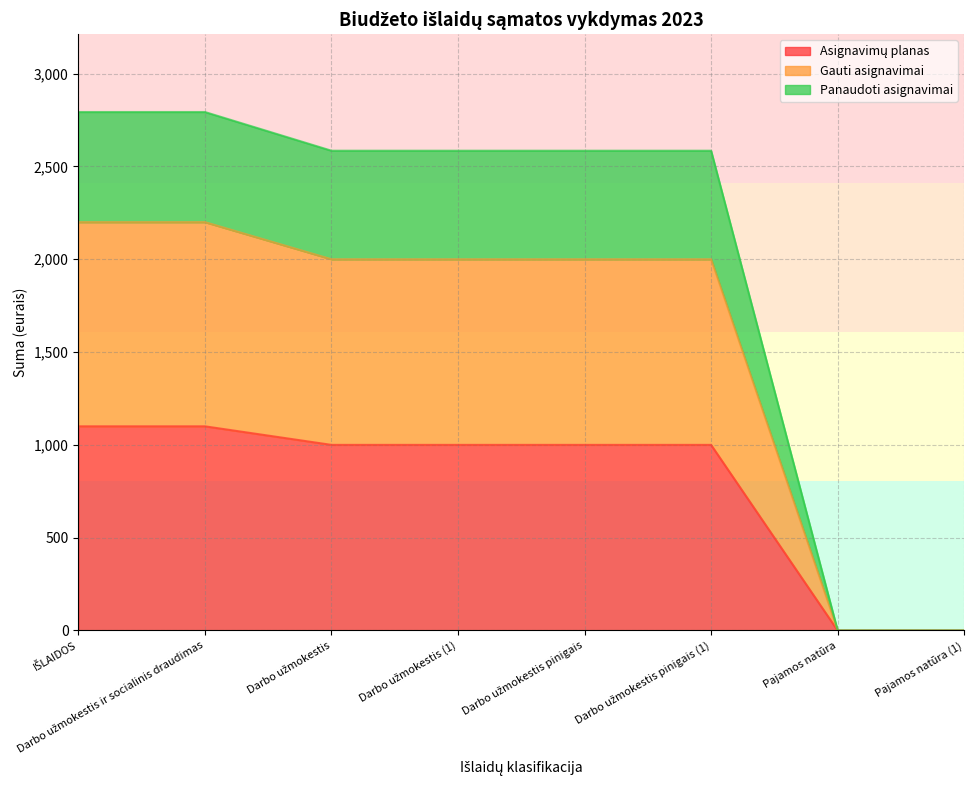

What is the spread (max minus min) of values at IŠLAIDOS?

1693.5